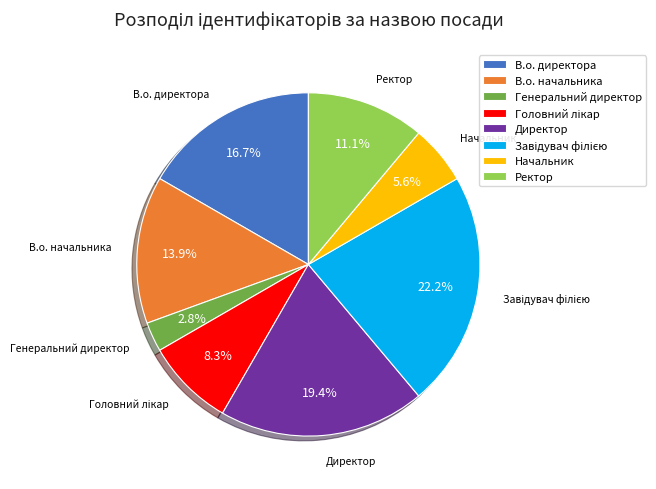

Is there any slice that represents more than half of the pie?

No